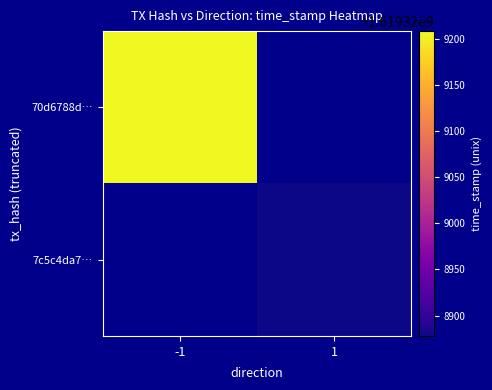

Is it true that 70d6788d61747268b241a2f2b2ccb4b5784f3d3 equals -1 at direction?

True